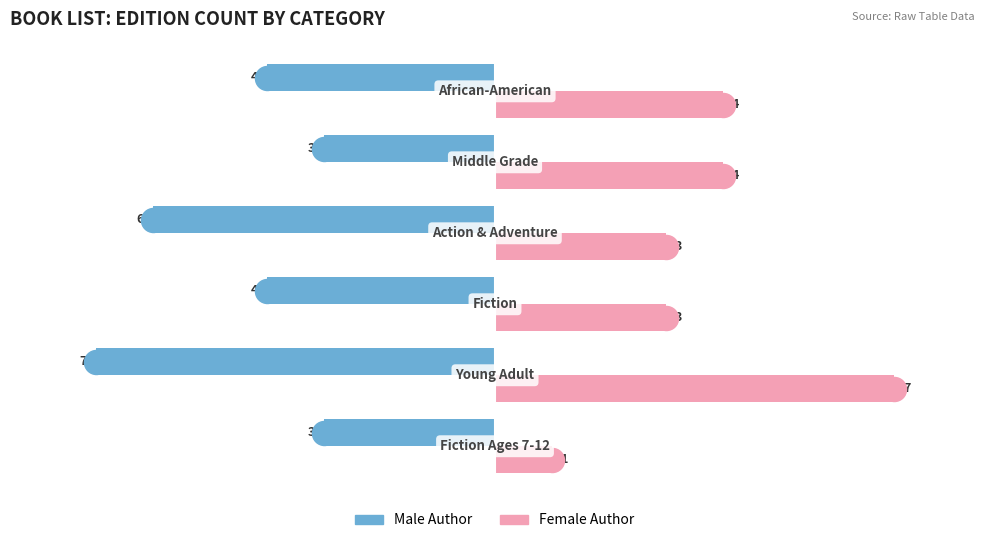

At how many categories does at least one series exceed -5?

6